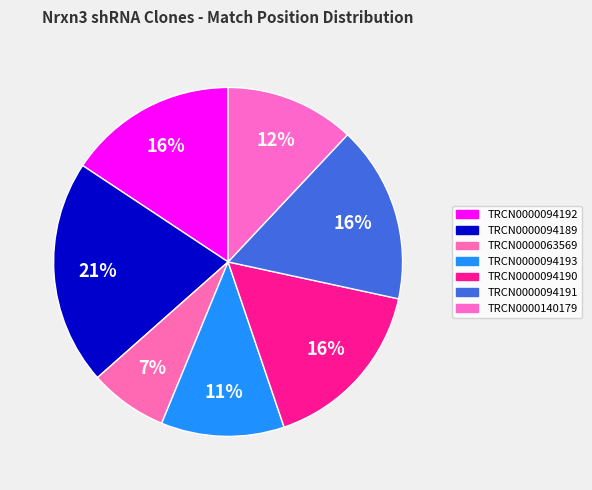

Count the number of slices in the pie.

7